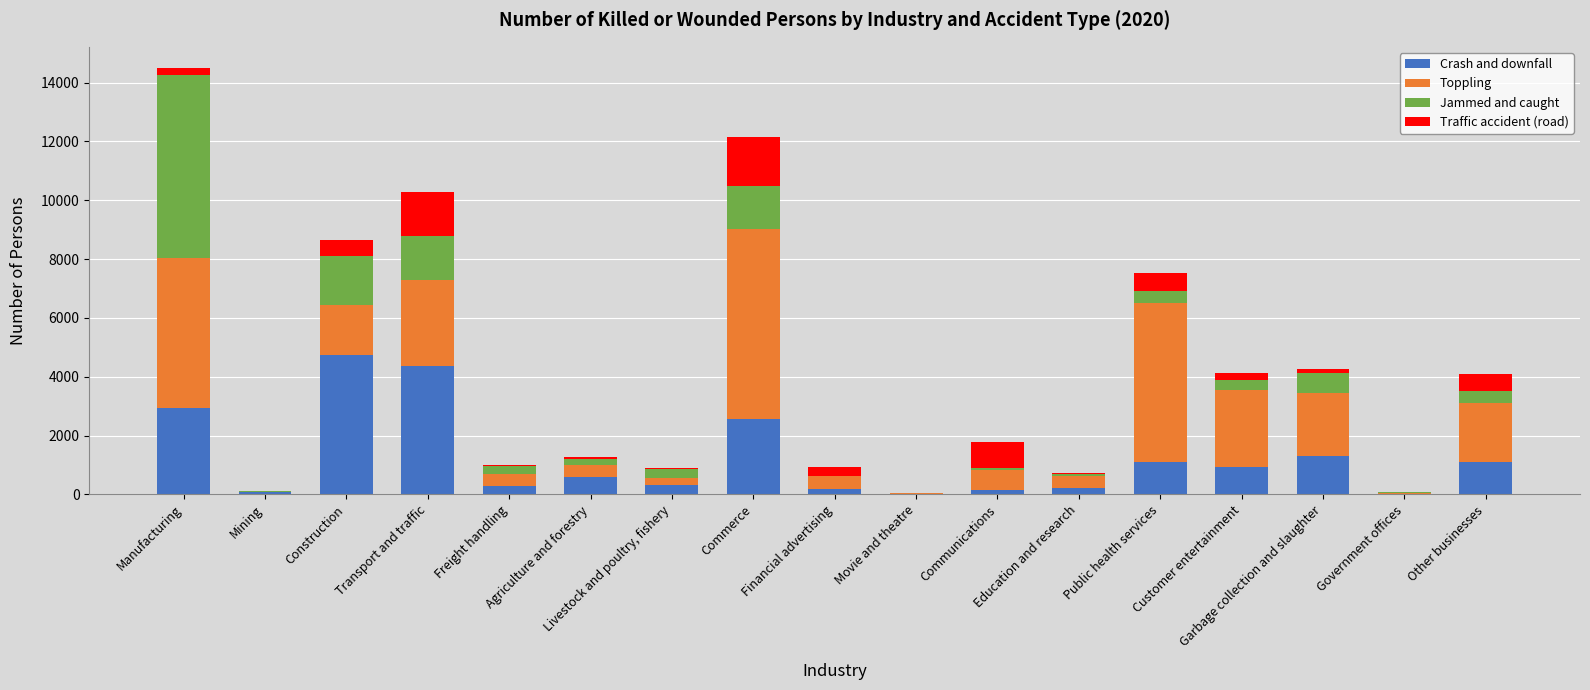

Are the bars horizontal?

No